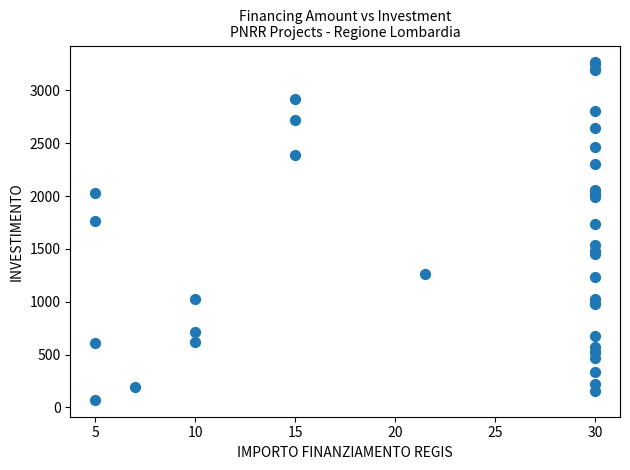

What Y value in the scatter plot is closest to 1668?

1732.2